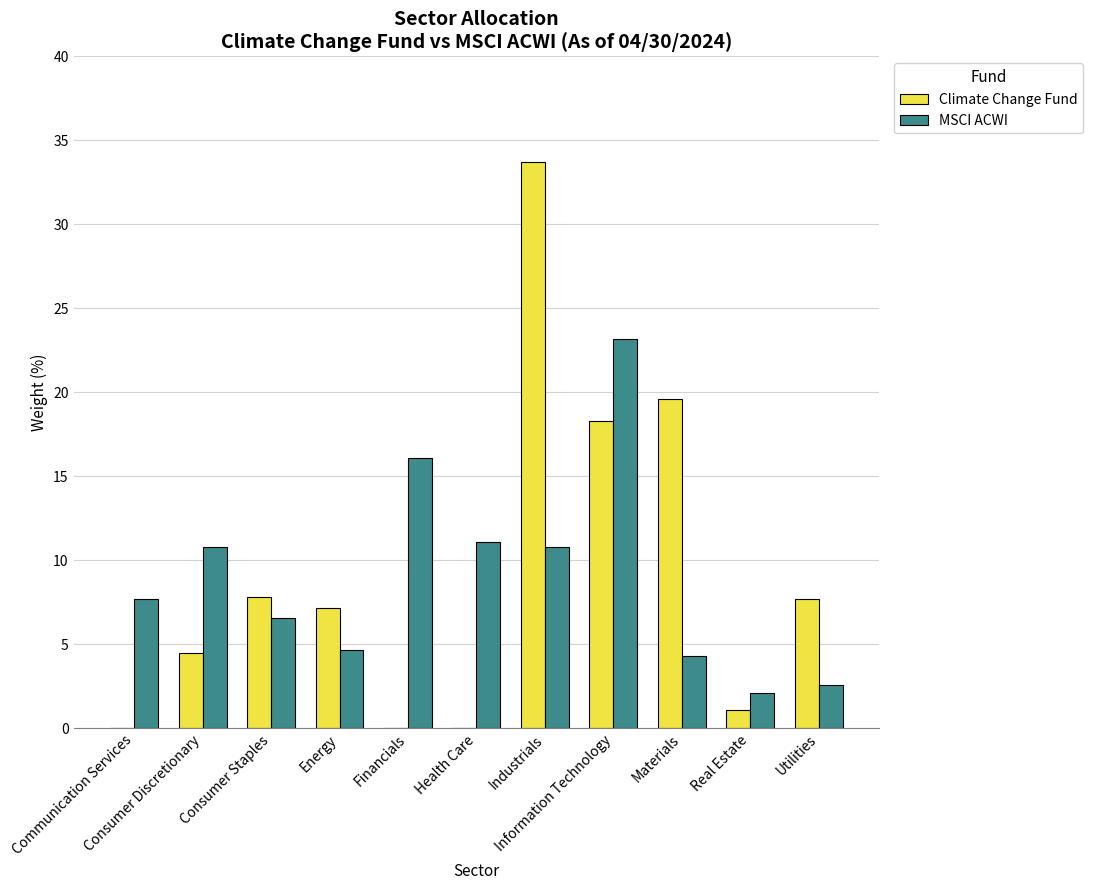

True or false: MSCI ACWI has a value of 14.5 at Industrials.

False